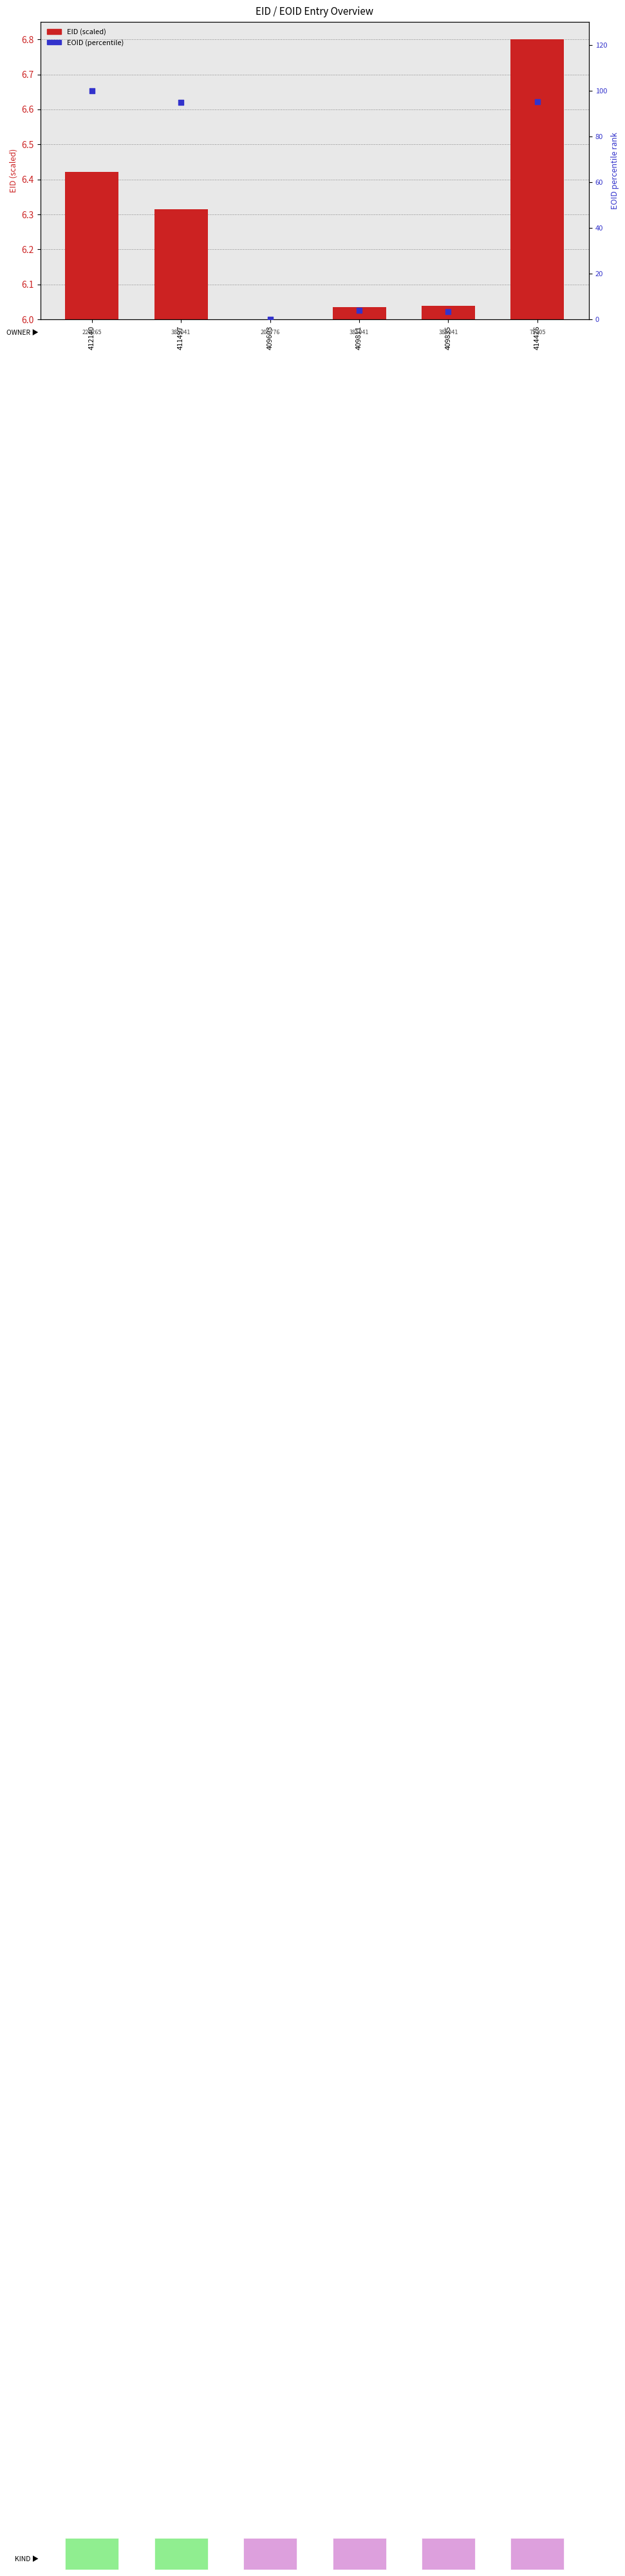

Which series has the largest Y range (max minus min)?

EOID (percentile)